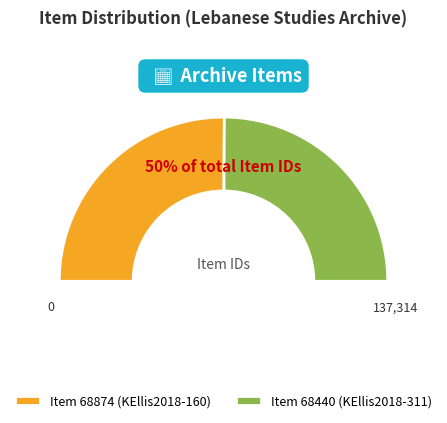

How many slices are in this pie chart?

2